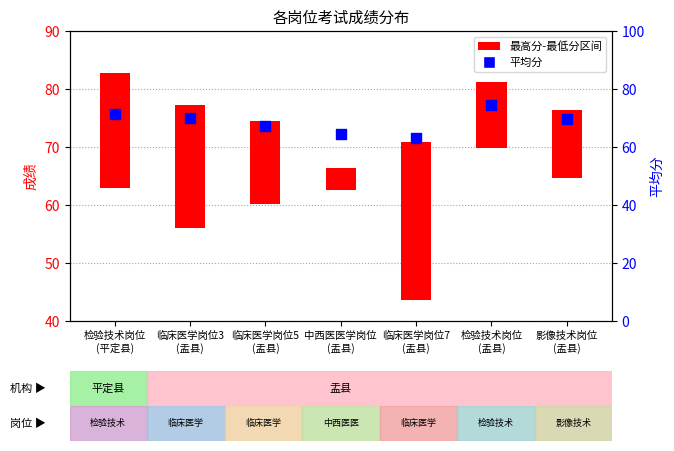

What is the ratio of the value at 检验技术岗位
(盂县) to the value at 临床医学岗位5
(盂县)?

1.1